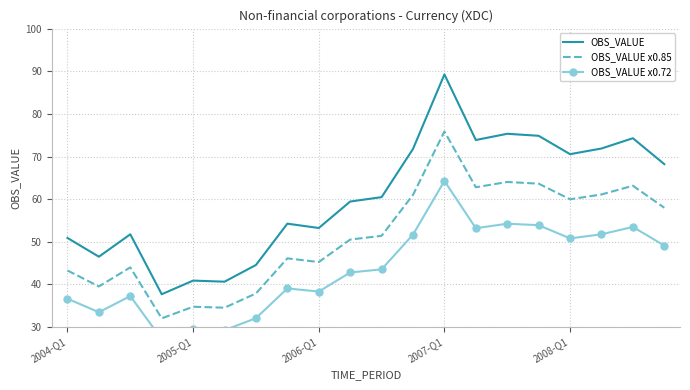

True or false: OBS_VALUE x0.72 and OBS_VALUE x0.85 intersect in this chart.

False